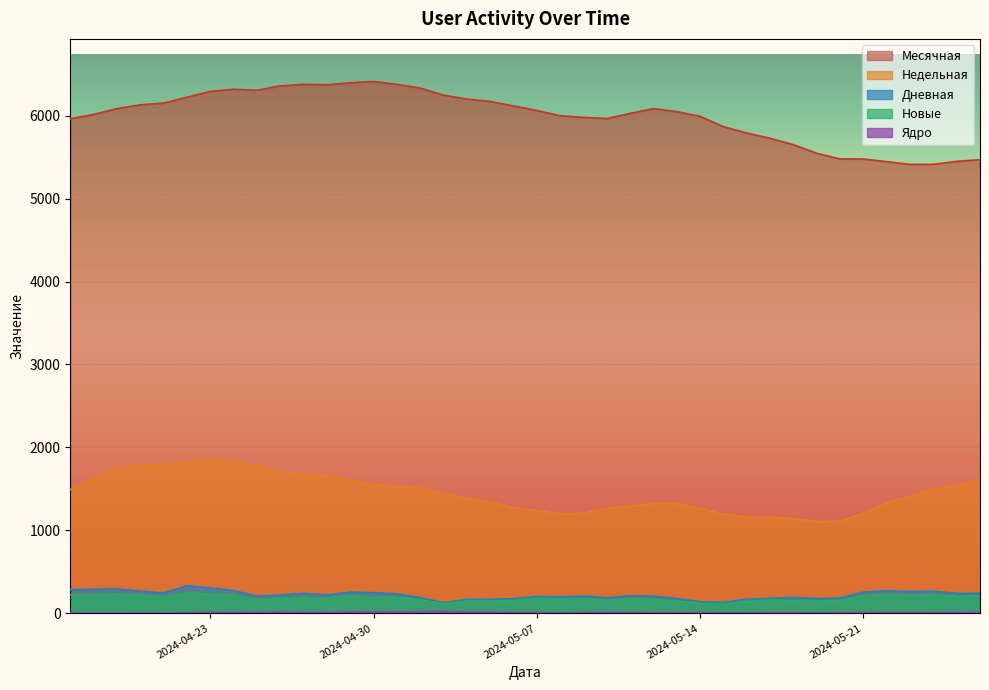

True or false: Месячная and Дневная cross at least once.

False